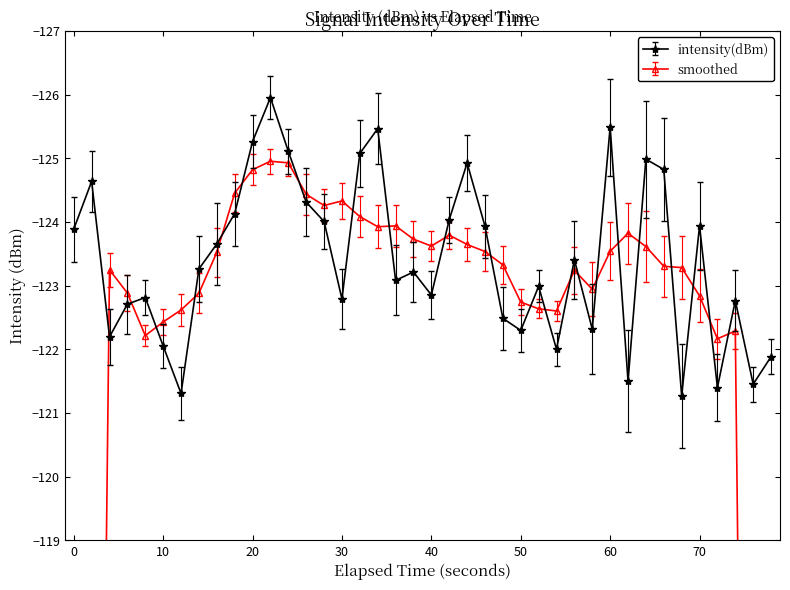

What is the greatest value displayed?

-121.3